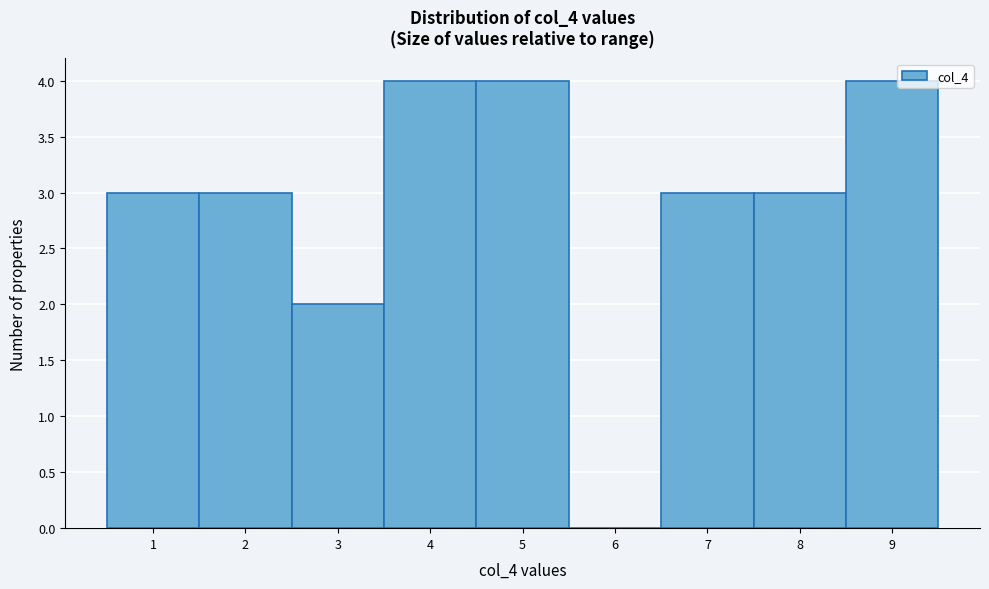

Reading left to right, list every bar in this chart as the range it spans on the x-axis followed by its height. The values are not printed on the chart, so give them approximately, as read against the axis.

0.5 to 1.5: 3
1.5 to 2.5: 3
2.5 to 3.5: 2
3.5 to 4.5: 4
4.5 to 5.5: 4
5.5 to 6.5: 0
6.5 to 7.5: 3
7.5 to 8.5: 3
8.5 to 9.5: 4